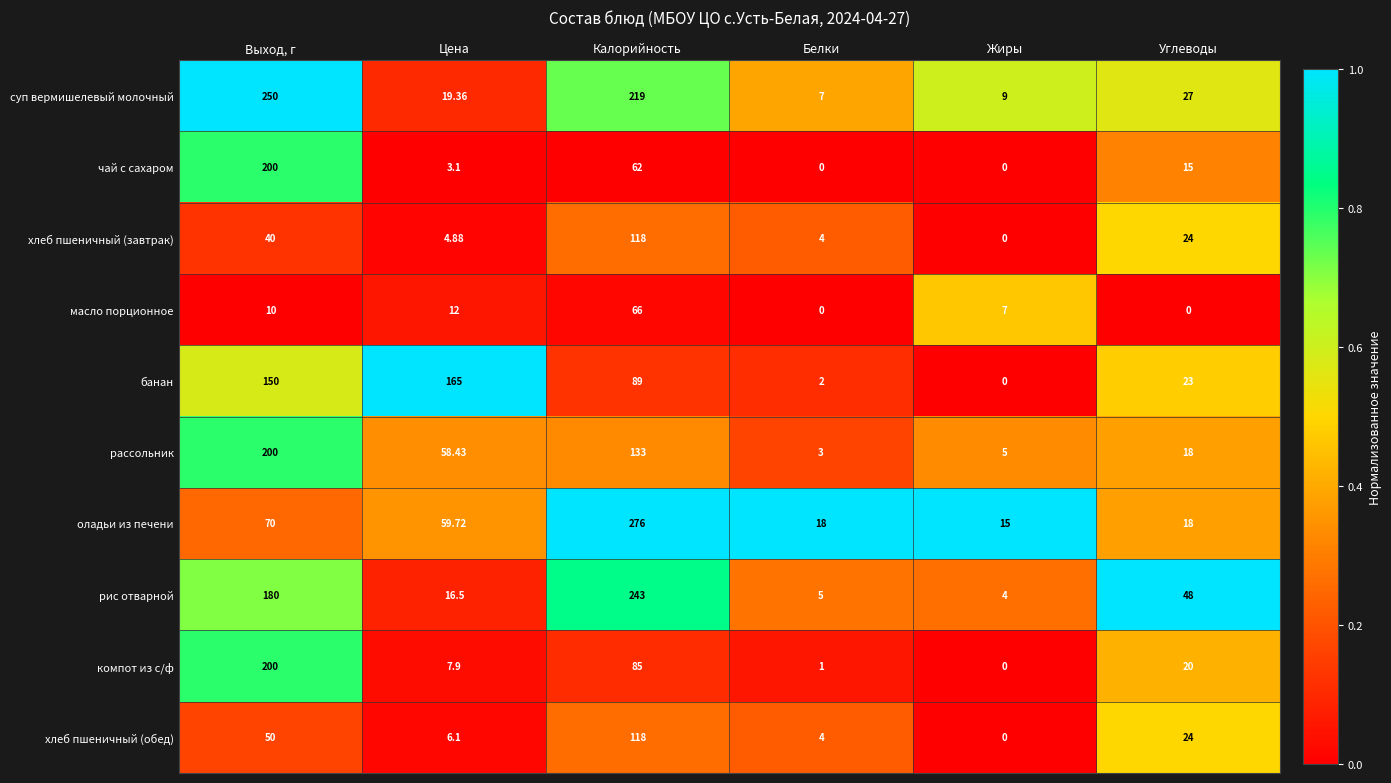

What is the difference between the highest and lowest values at Углеводы?

48.0